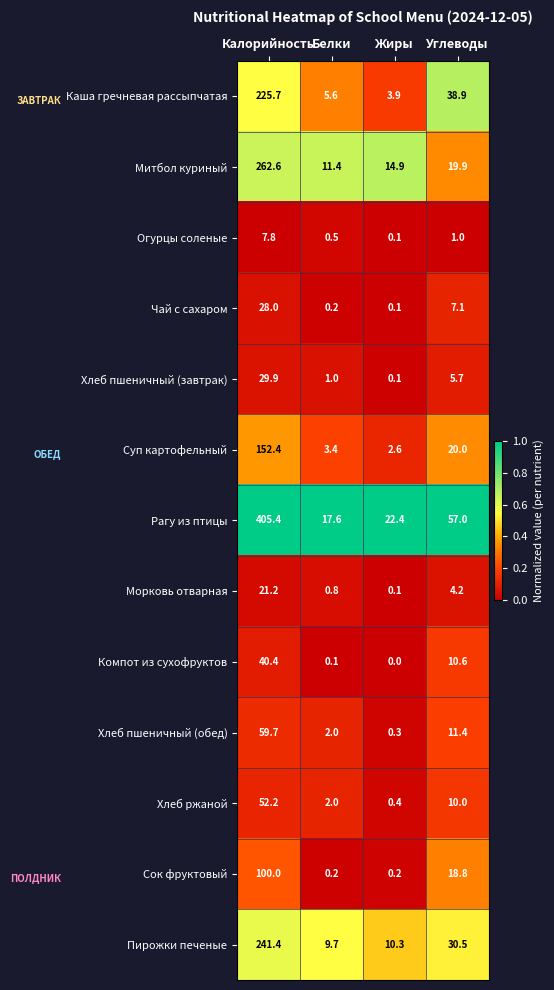

At which category is the sum across all series the highest?

Калорийность